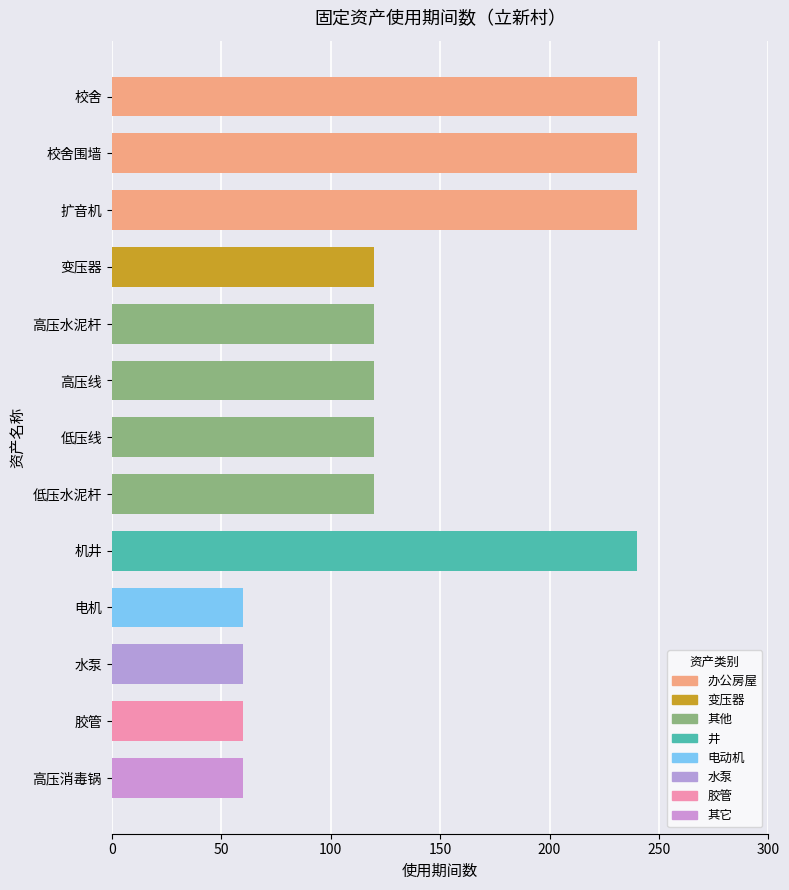

True or false: the data shows 120 at 低压水泥杆.

True